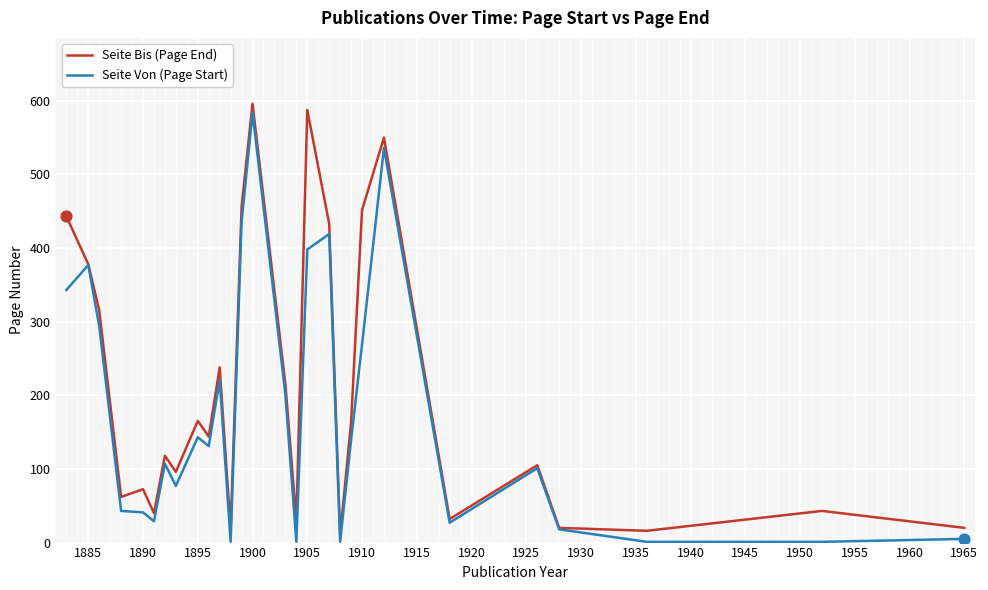

Rank the series by their average value, from highest to lowest.

Seite Bis (Page End), Seite Von (Page Start)